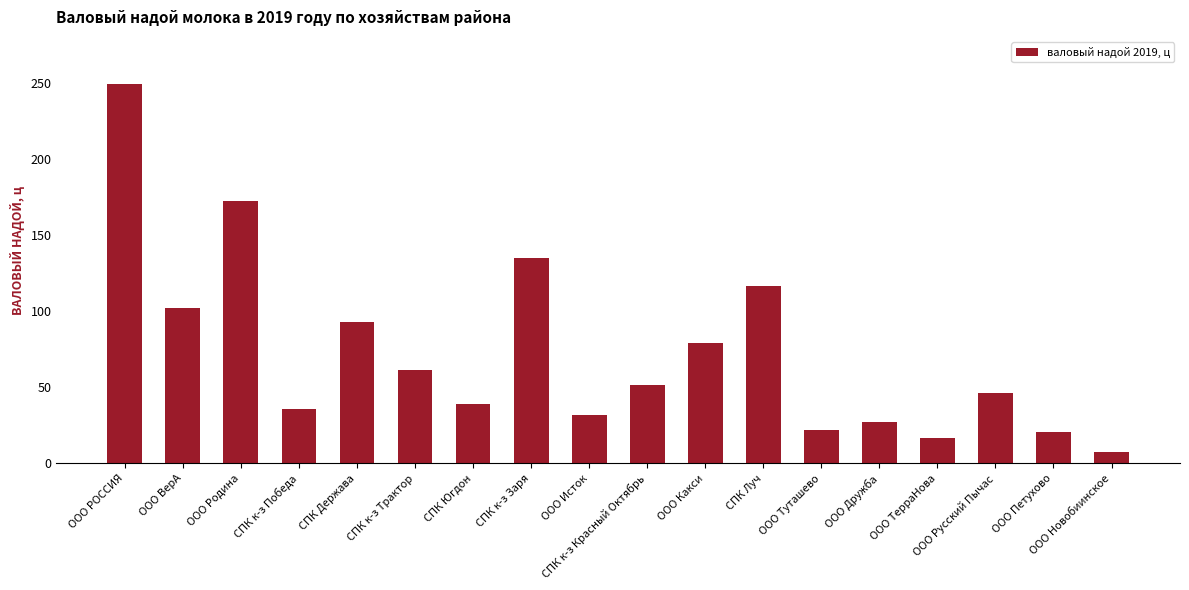

At which category does the chart reach its minimum across all series?

ООО Новобиинское